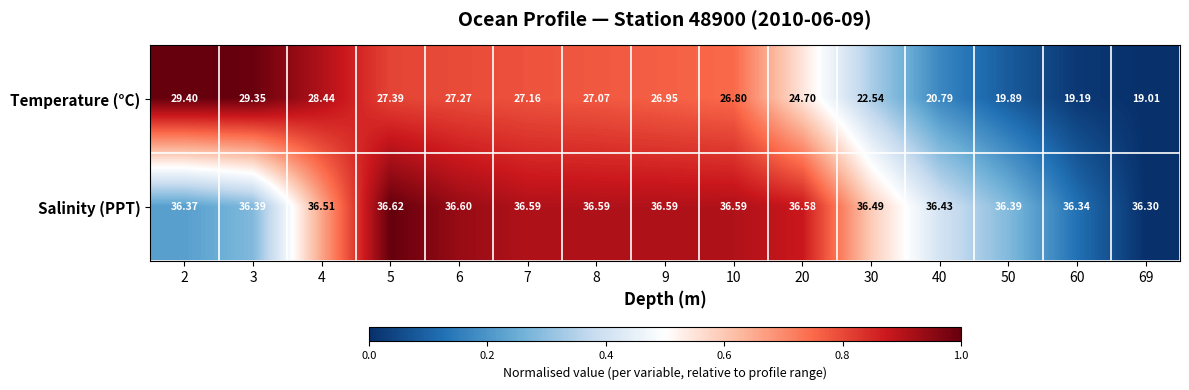

How many data points does each series have?

15